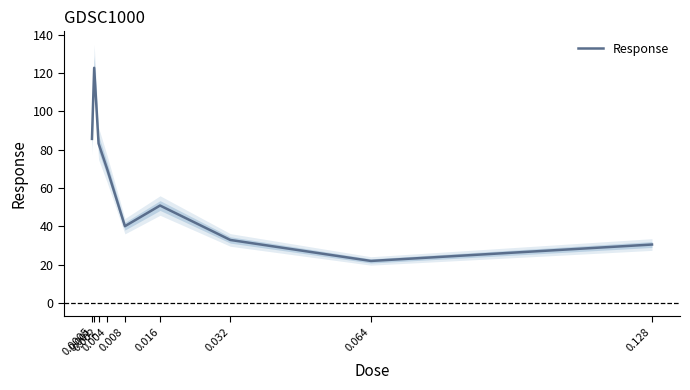

Reading left to right, list all the values displayed in this chart.

85.6	122.7	83.2	69.6	40.1	50.9	32.9	22.0	30.6